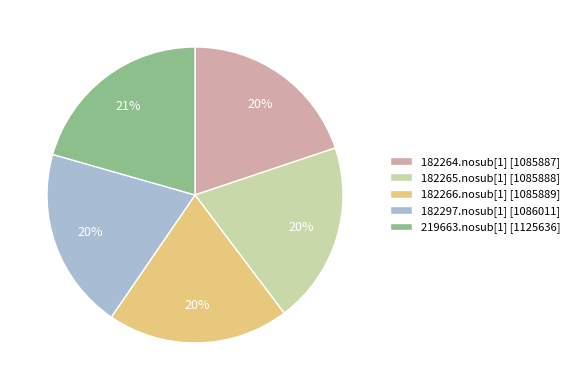

What is the ratio of the value at 182264.nosub[1] [1085887] to the value at 182266.nosub[1] [1085889]?

1.0